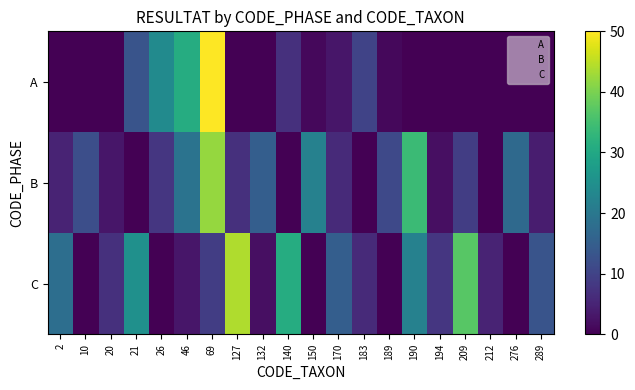

Which category has the highest value across all series?

69